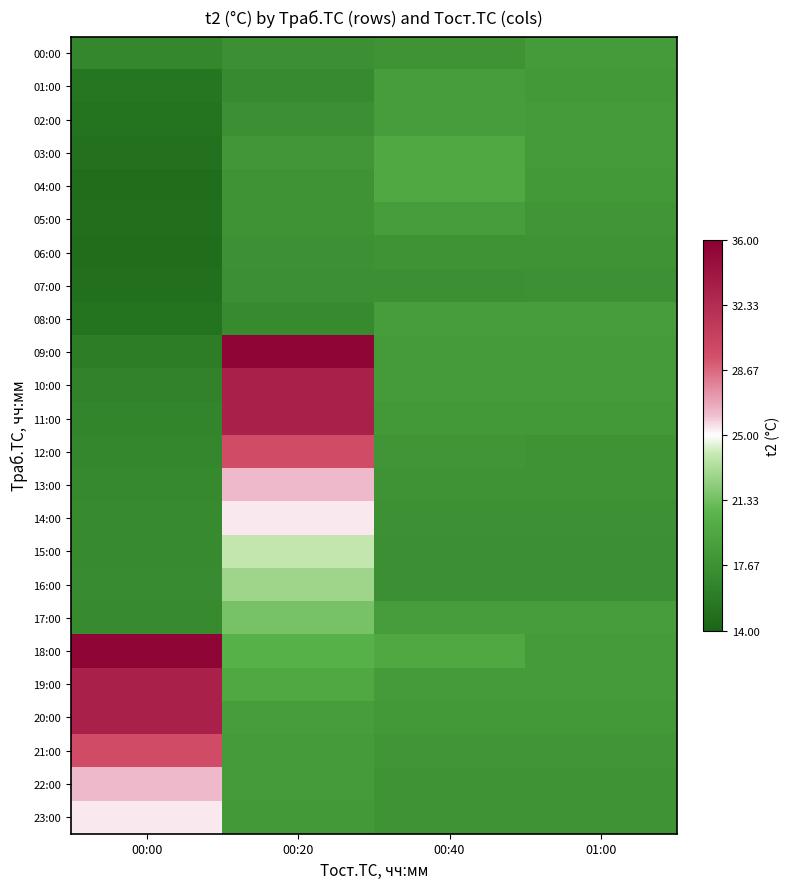

At how many categories does at least one series exceed 15?

4